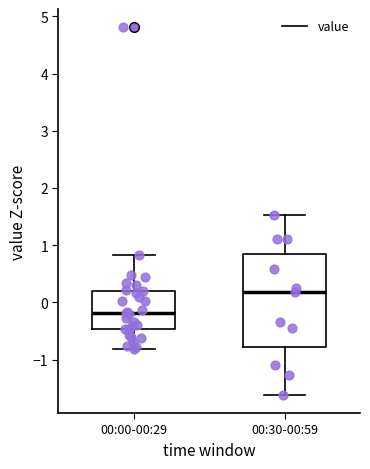

Which box is the tallest, from its lower edge to its upper edge?

00:30-00:59